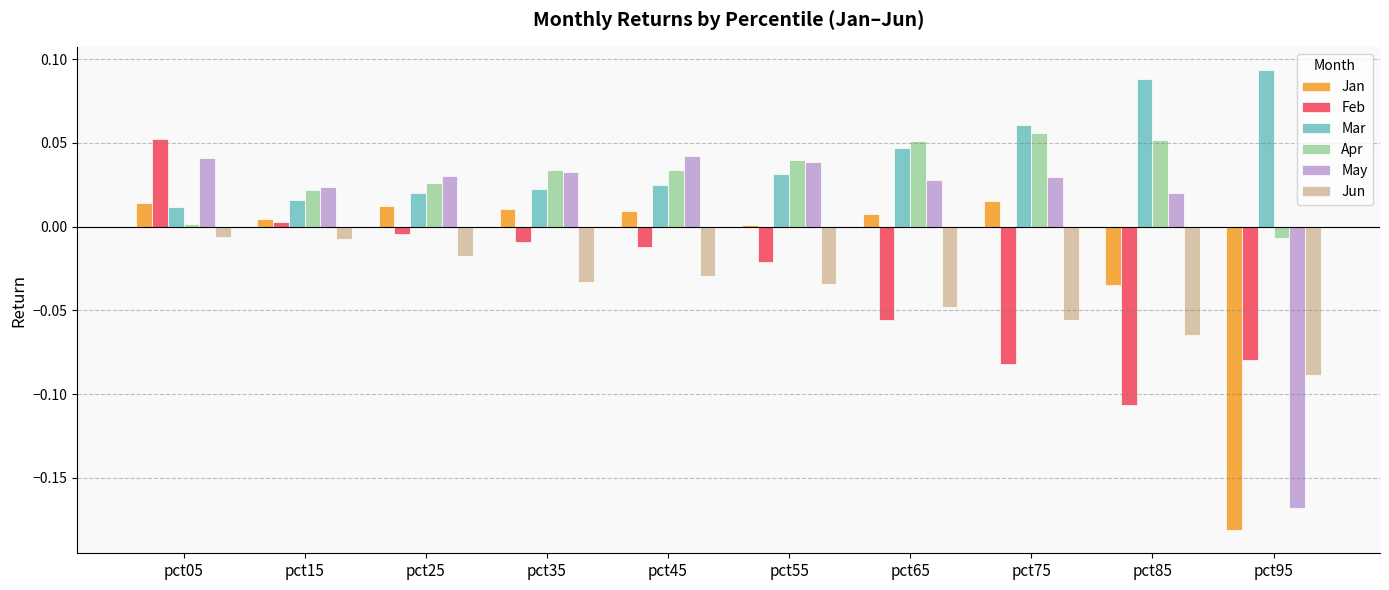

How many groups of bars are there?

10